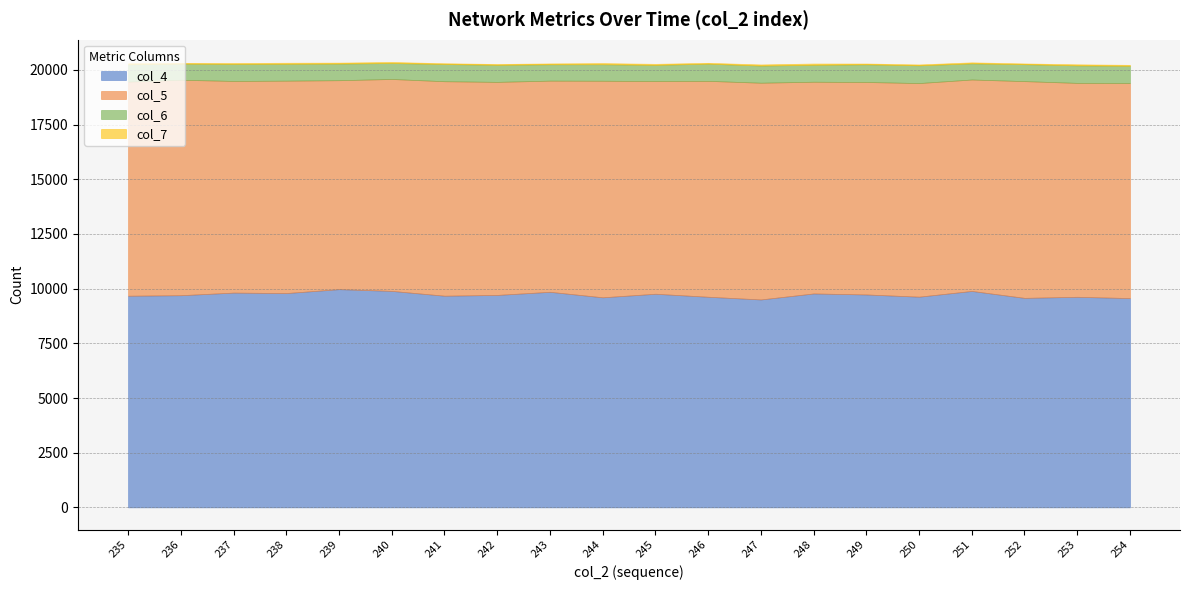

How many values in the col_6 series are below 780?

10